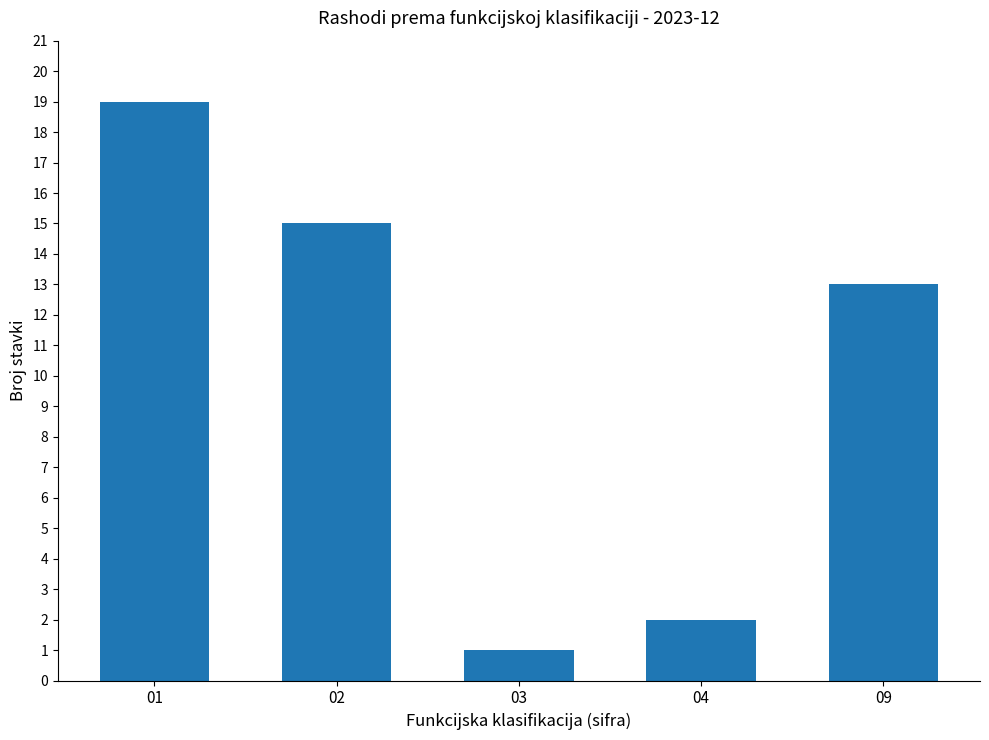

Is it true that the value at 01 is 19?

True